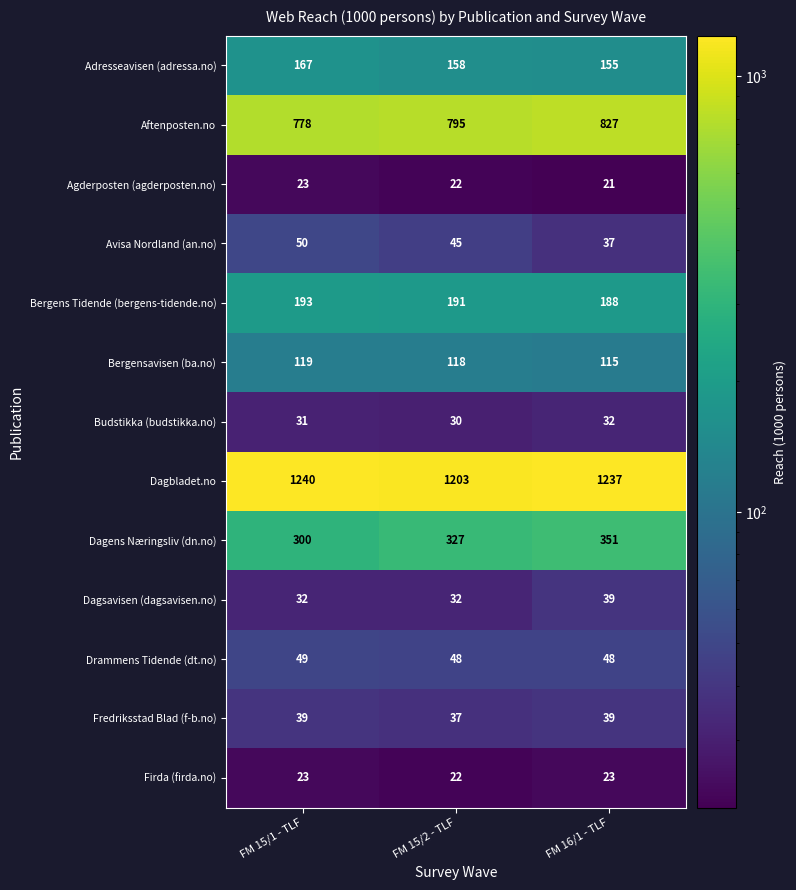

Which series has the widest spread of values?

Dagens Næringsliv (dn.no)